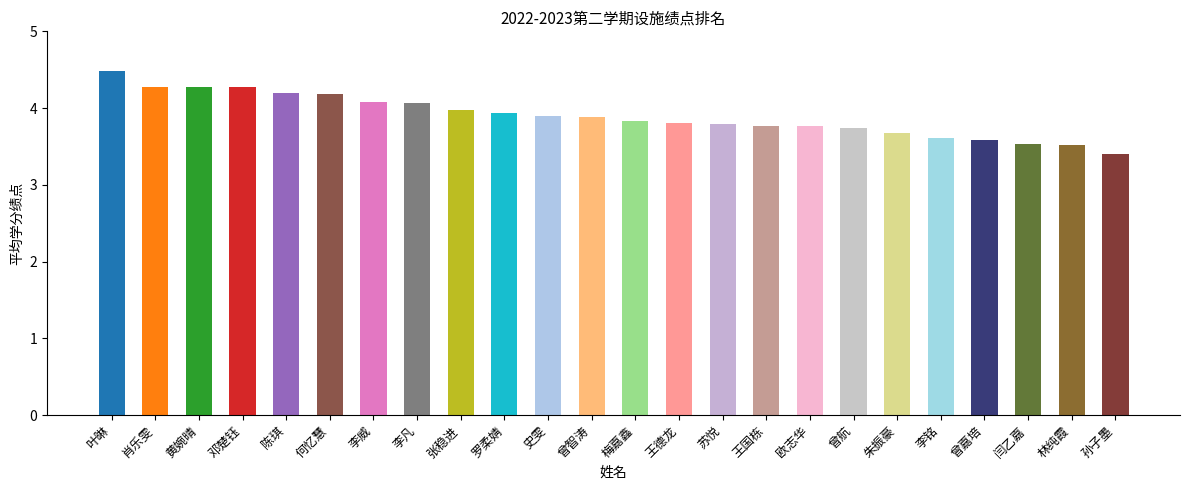

Approximately how many times larger is the value at 朱振豪 compared to 叶晽?

0.8